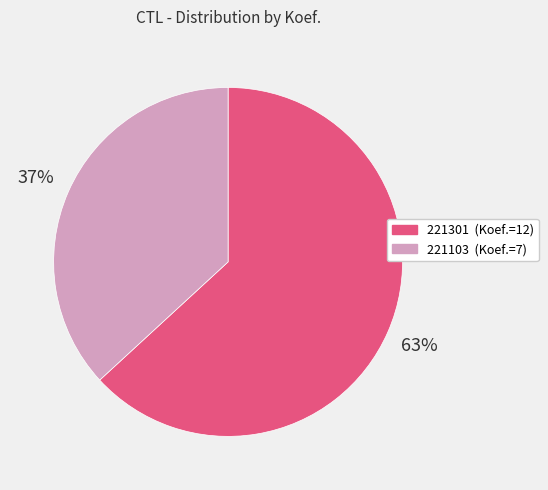

To the nearest percent, what portion does 221103 represent?

37%